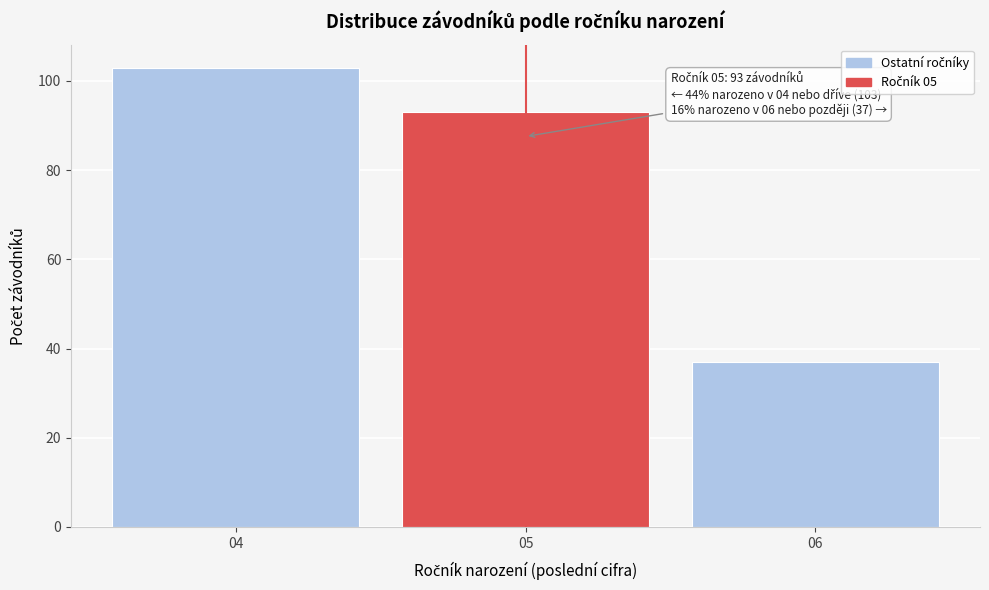

Reading right to left, list all the values displayed in this chart.

37	93	103